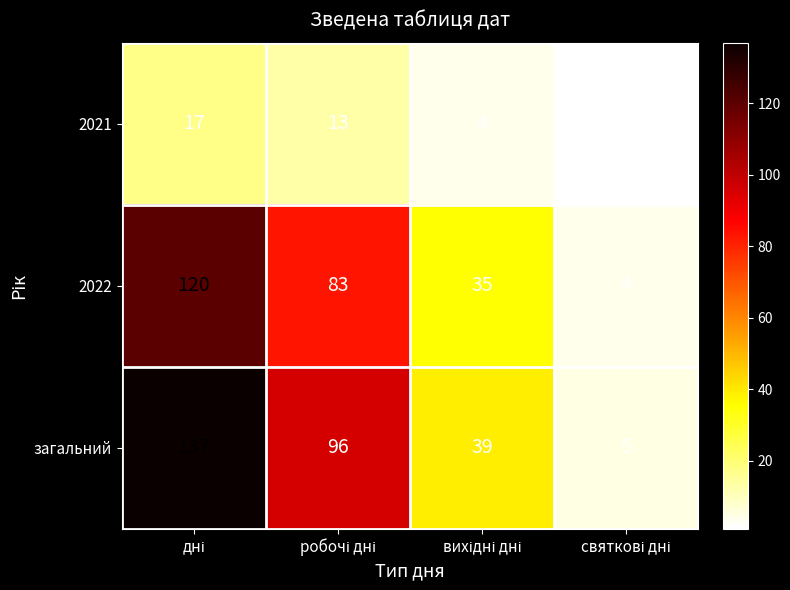

Count the загальний values in the range 39 to 137.

3